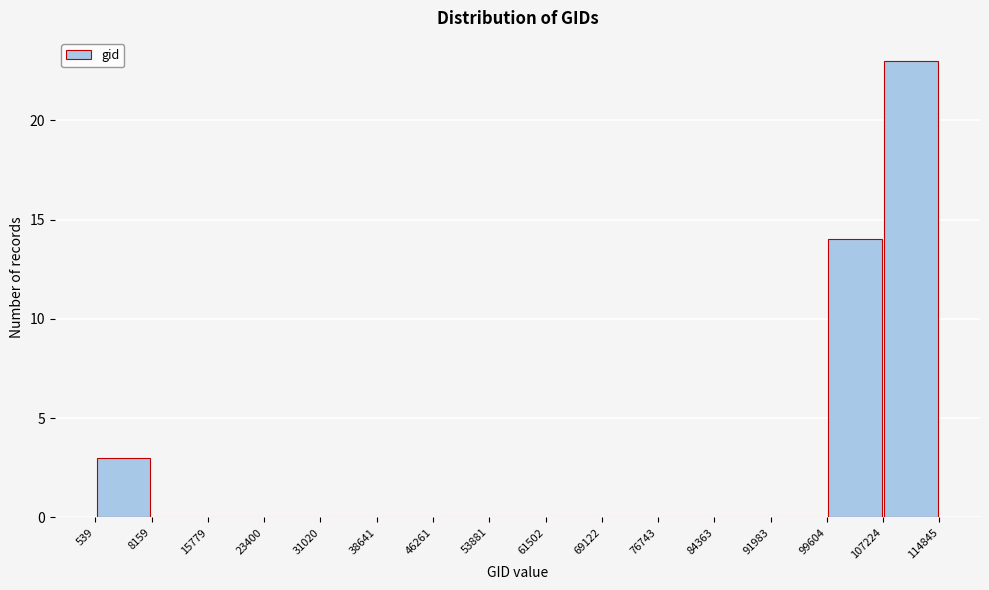

How tall is the bar that spans 107224 to 114845 on the x-axis? The values are not printed on the chart, so give them approximately, as read against the axis.

23